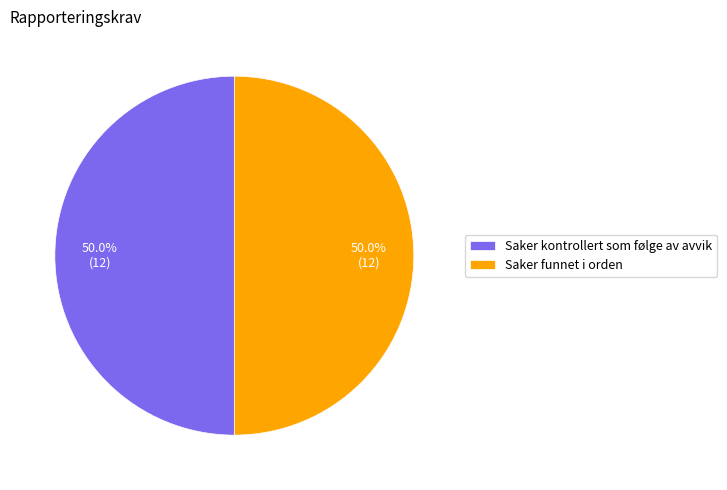

Combined, what portion of the pie is Saker funnet i orden and Saker kontrollert som følge av avvik?

100.0%